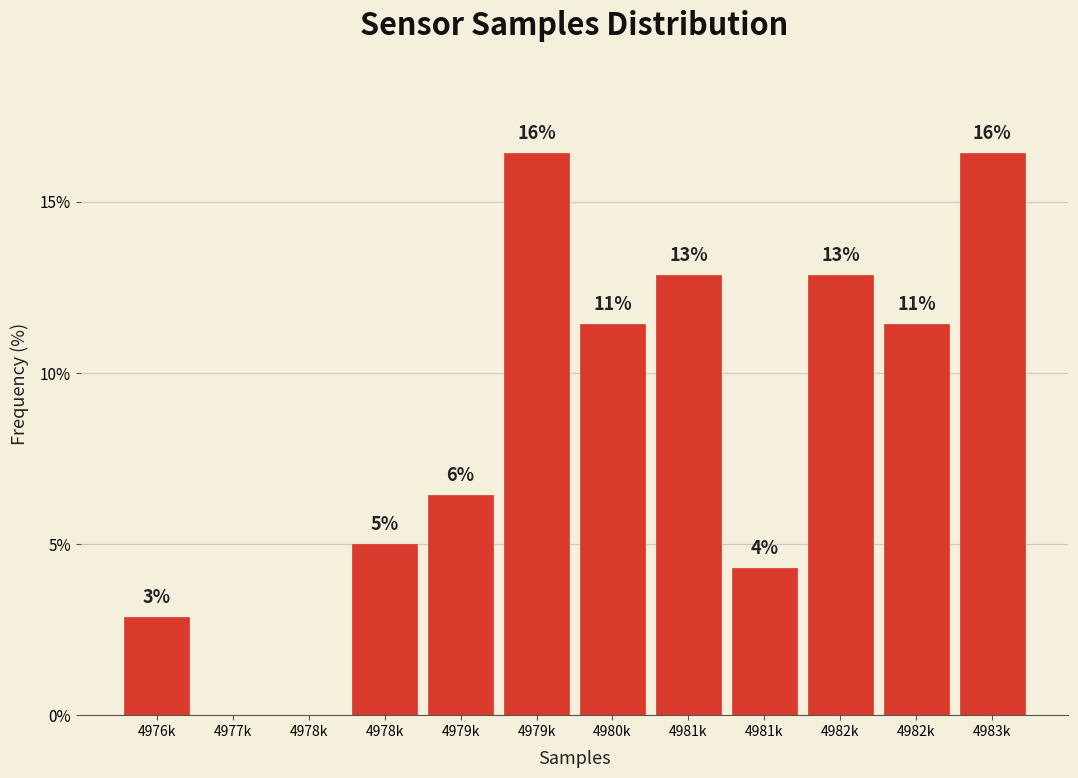

Are the bars horizontal?

No